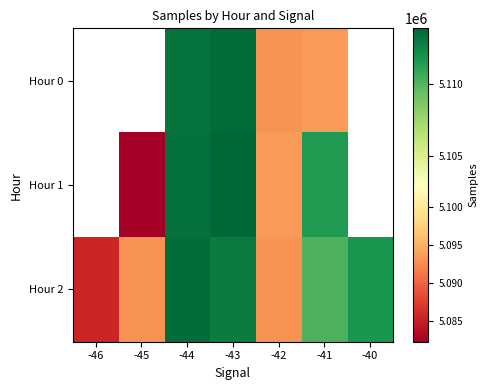

Is it true that Hour 2 equals 5113520.0 at -44?

True